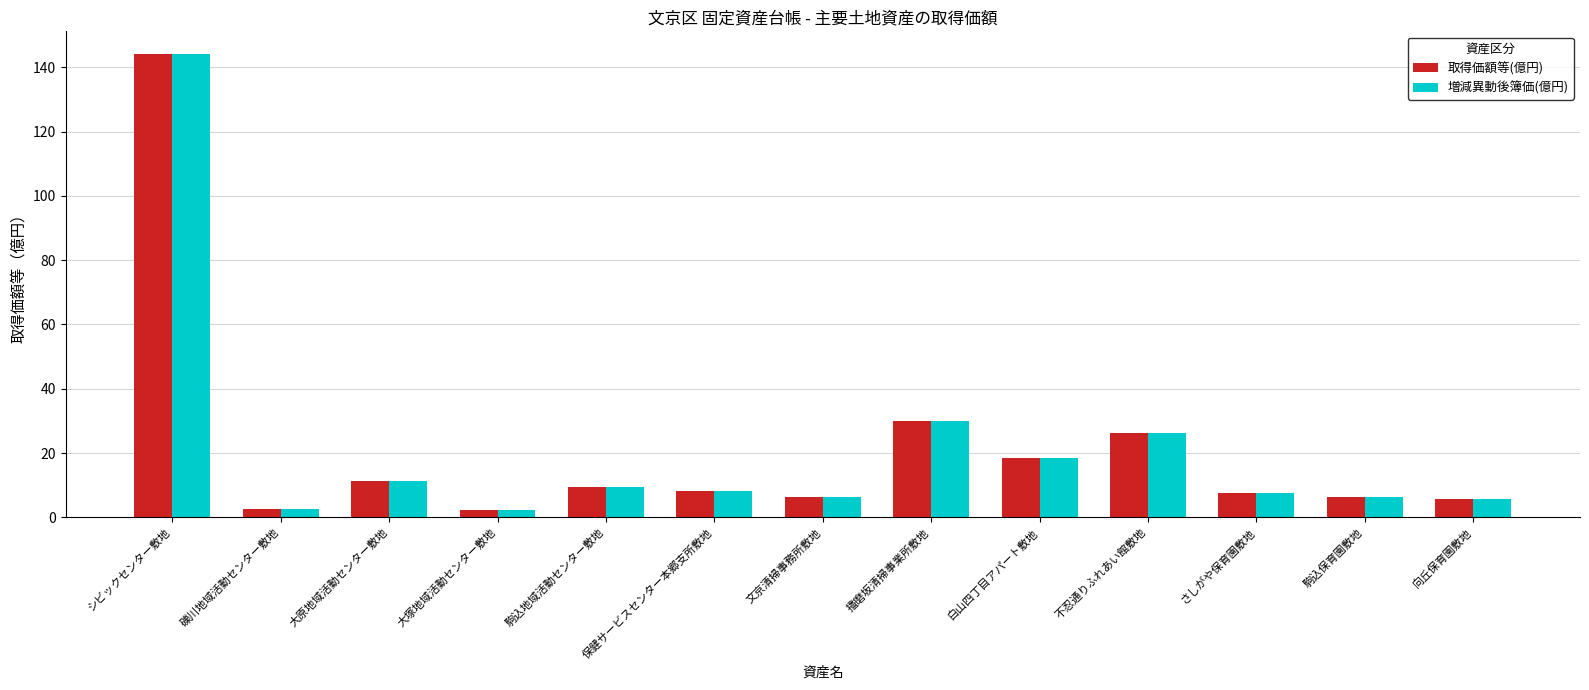

What is the maximum value for 増減異動後簿価(億円)?

144.0